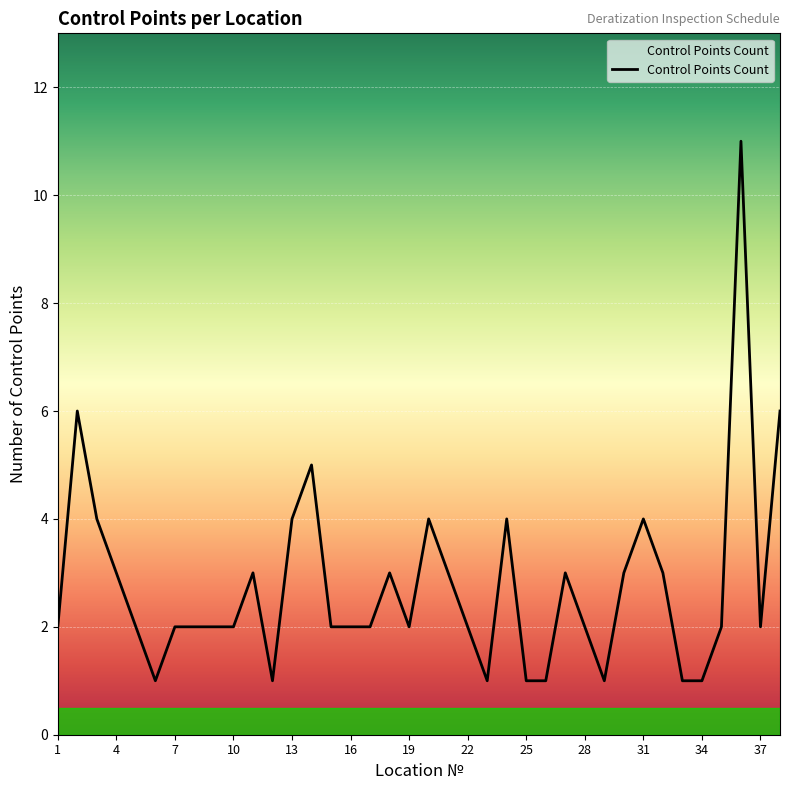

What is the greatest value displayed?

11